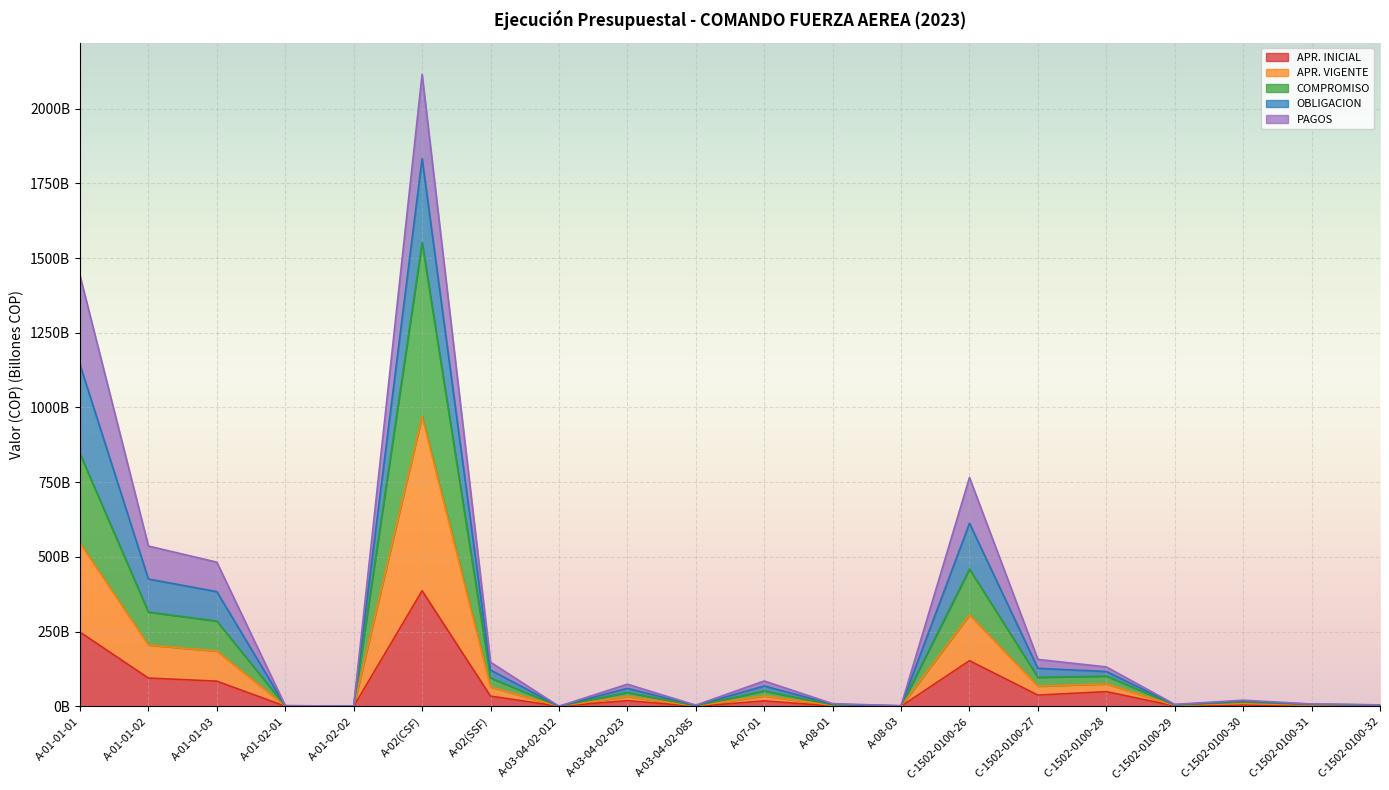

How many data points in COMPROMISO are less than 33?

10